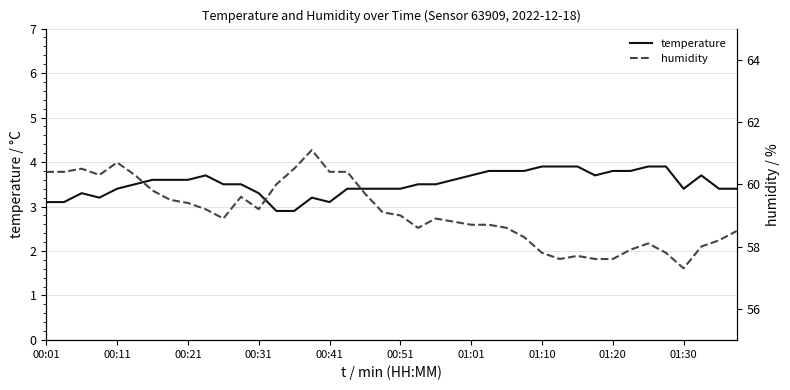

Rank the series by their maximum value, from lowest to highest.

temperature, humidity